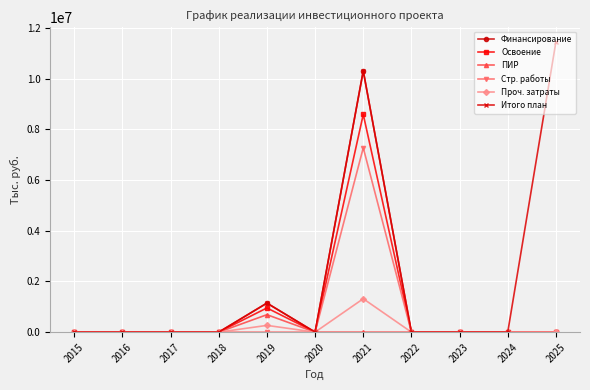

What is the maximum value for Проч. затраты?

1317389